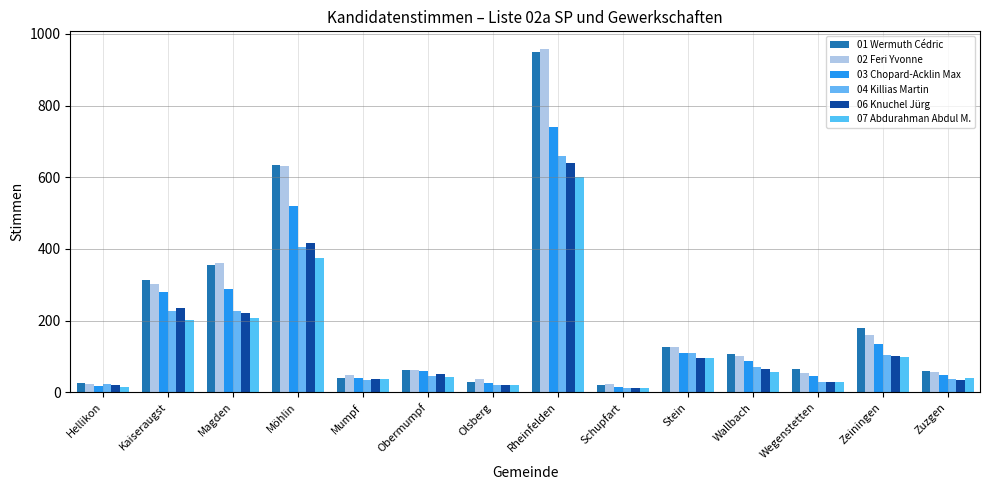

Between Kaiseraugst and Rheinfelden, which is larger?

Rheinfelden